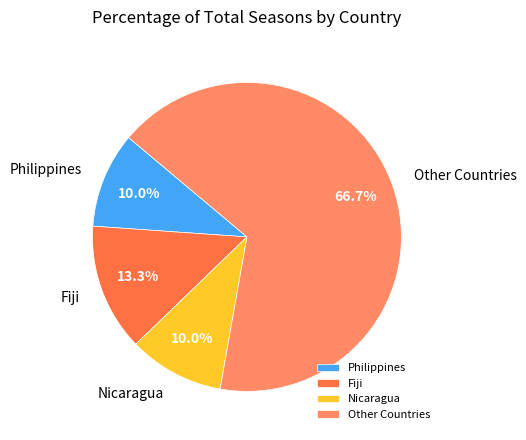

What is the largest slice in the pie chart?

Other Countries